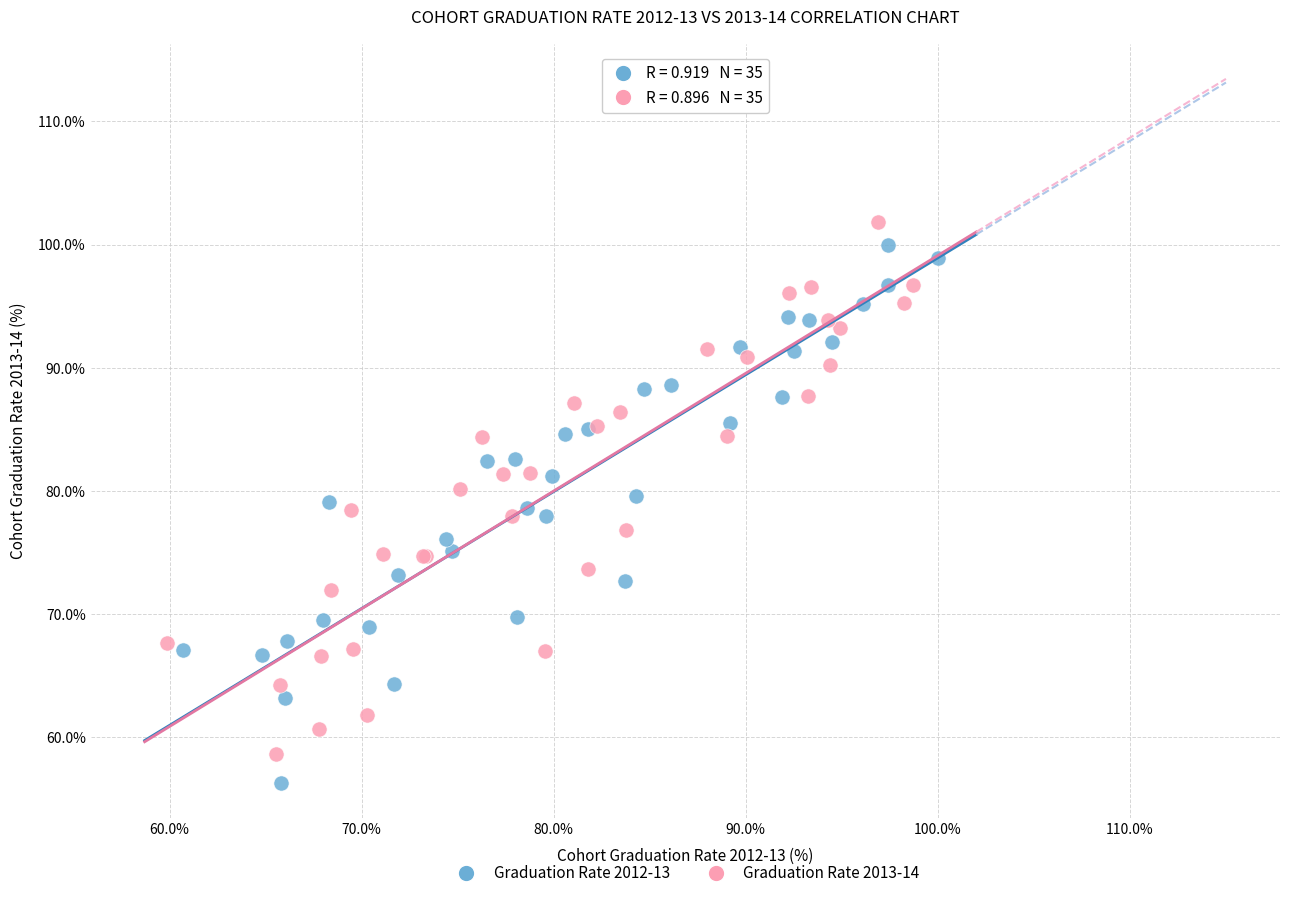

What are all the series names shown in the legend?

Graduation Rate 2012-13, Graduation Rate 2013-14